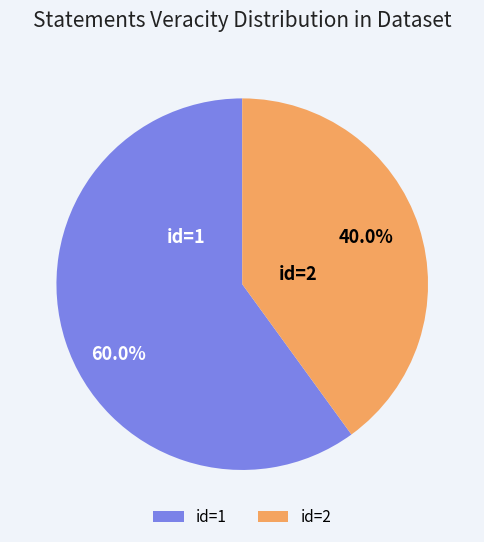

Which slice is the largest?

id=1